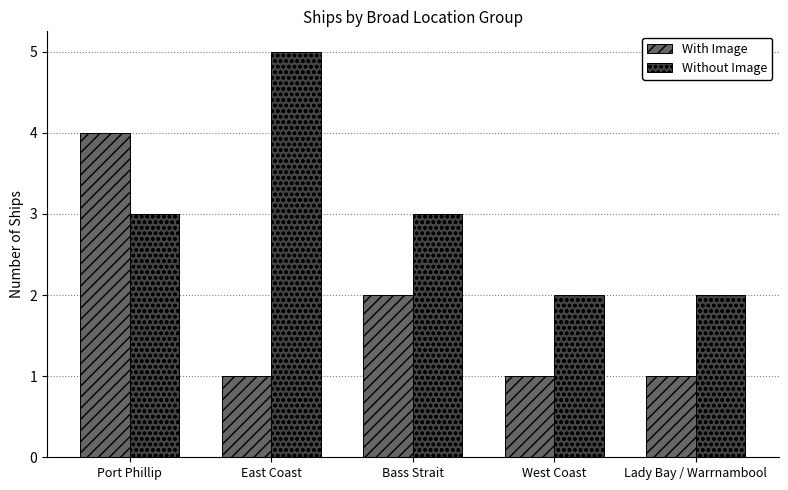

Count the With Image values in the range 1 to 2.

4